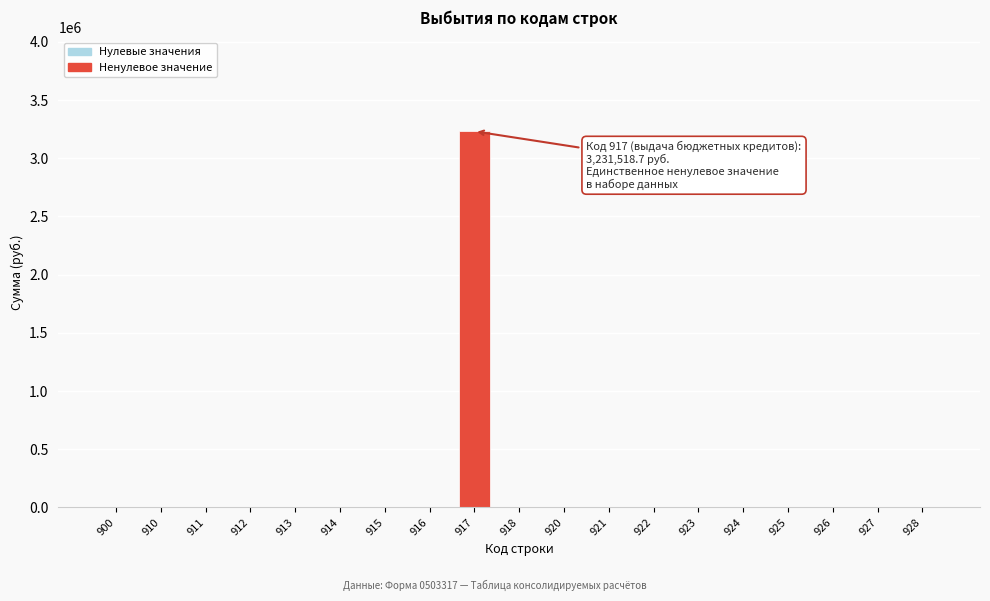

Reading right to left, transcribe all the data shown in this chart.

928=0.0	927=0.0	926=0.0	925=0.0	924=0.0	923=0.0	922=0.0	921=0.0	920=0.0	918=0.0	917=3231518.7	916=0.0	915=0.0	914=0.0	913=0.0	912=0.0	911=0.0	910=0.0	900=0.0